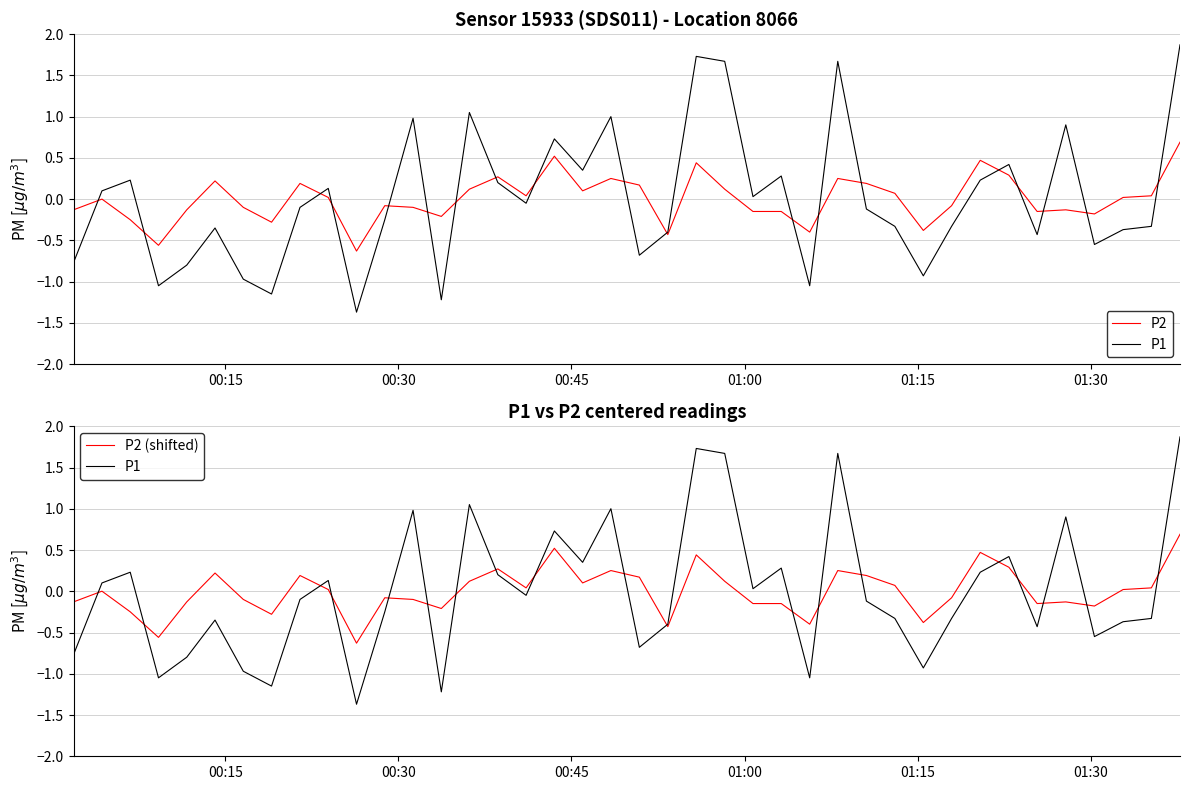

True or false: P2 (shifted) has a value of -0.1 at 00:15.

True